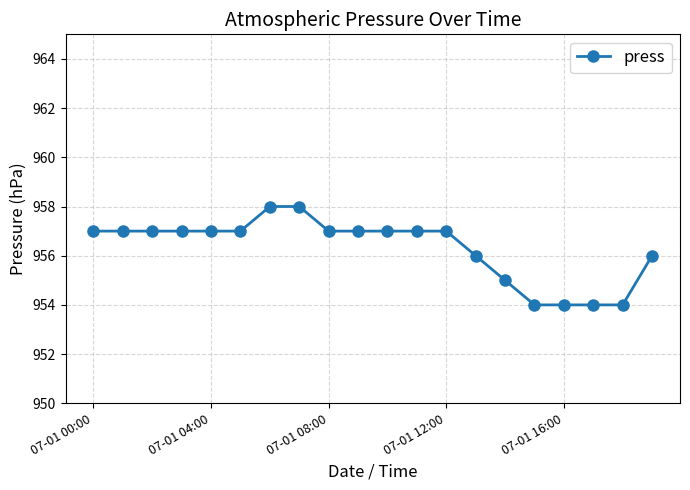

What is the difference between the second highest and second lowest values?

4